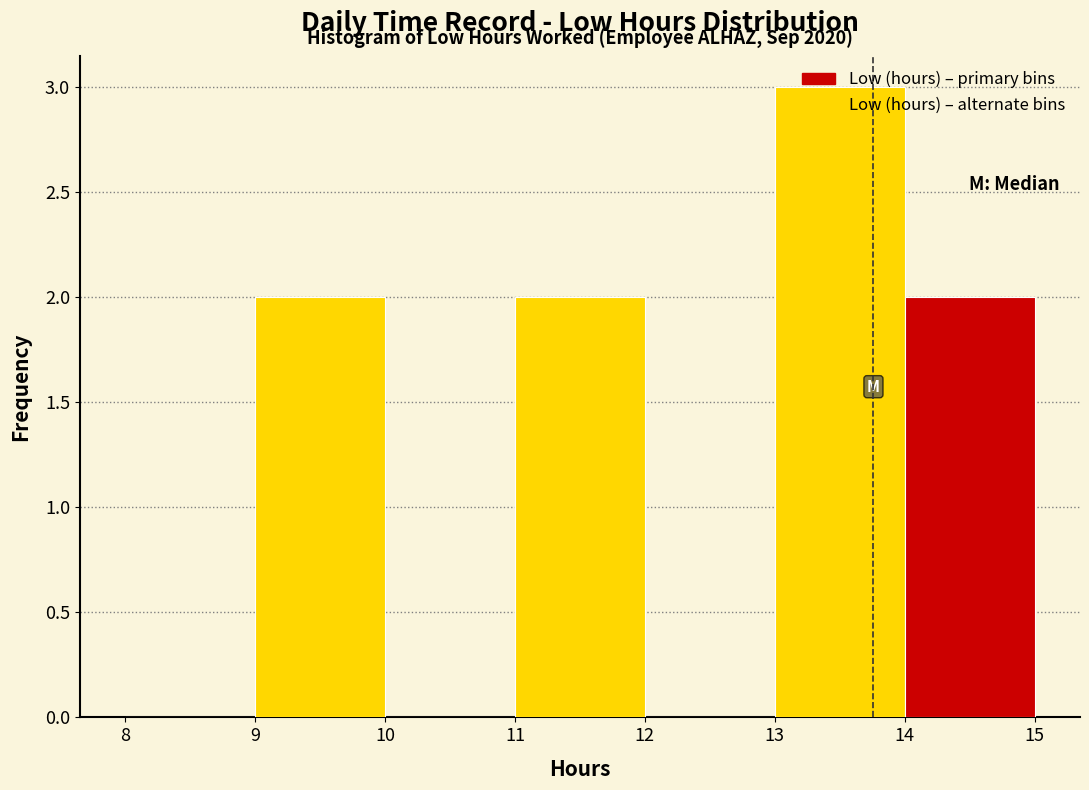

Over which range of the x-axis is the bar tallest?

13 to 14